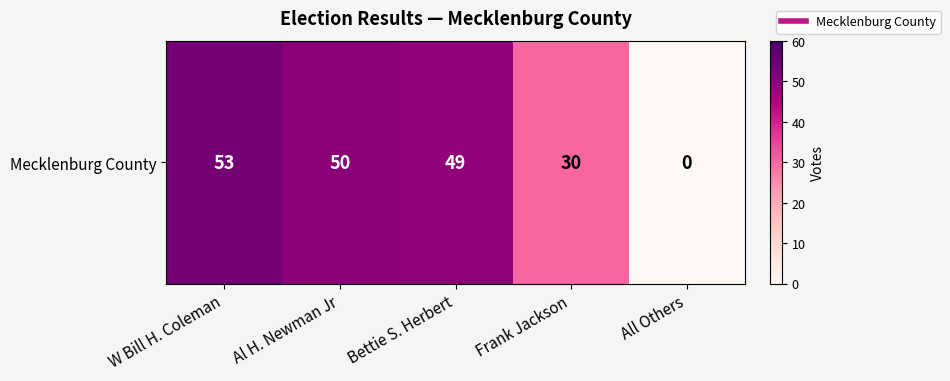

At which label is the value closest to 26?

Frank Jackson